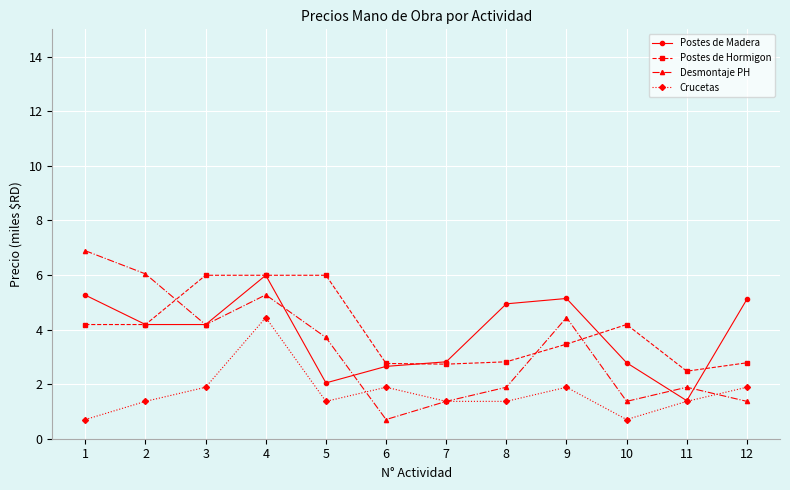

Rank the series at 8 from highest to lowest value.

Postes de Madera, Postes de Hormigon, Desmontaje PH, Crucetas